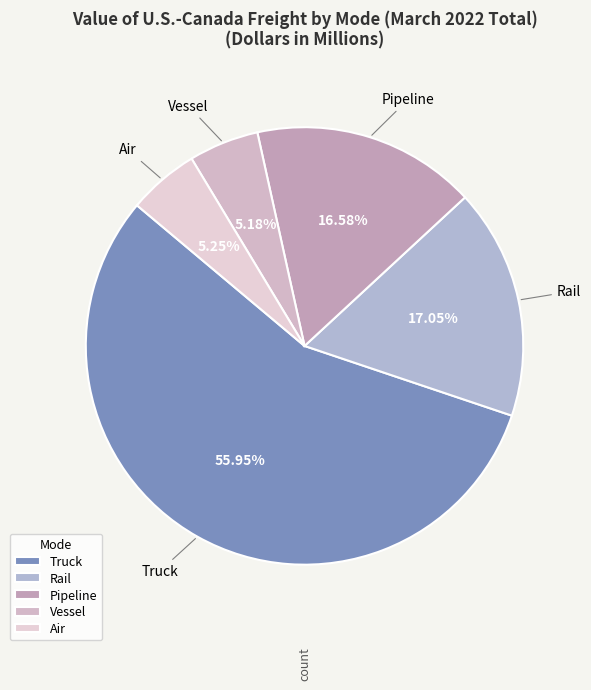

Combined, do Rail and Vessel account for over 50%?

No